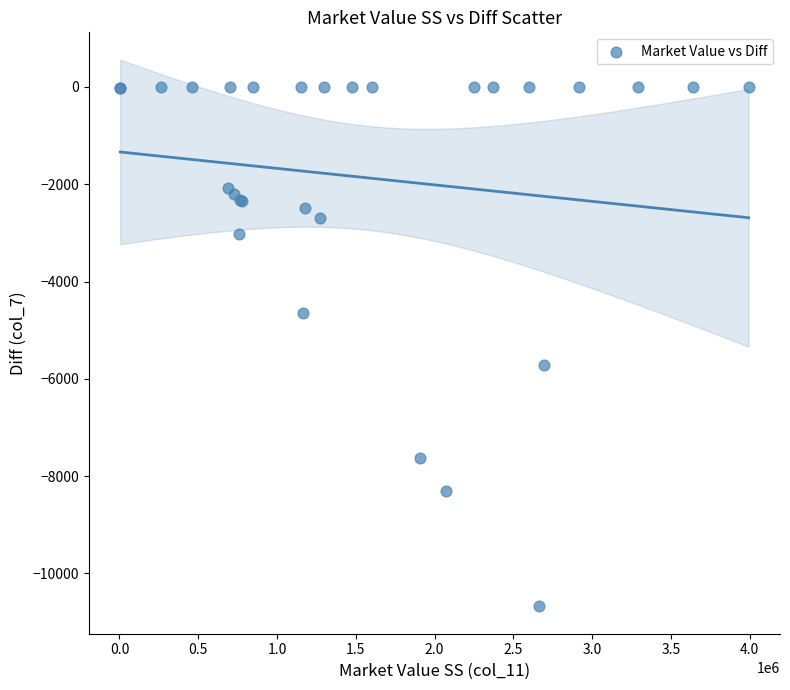

What Y value in the scatter plot is closest to -5338?

-5707.9